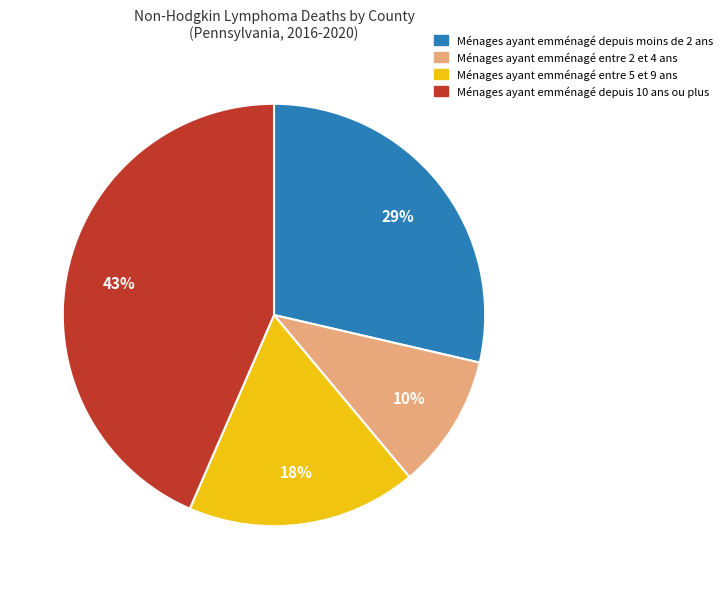

How many slices are in this pie chart?

4